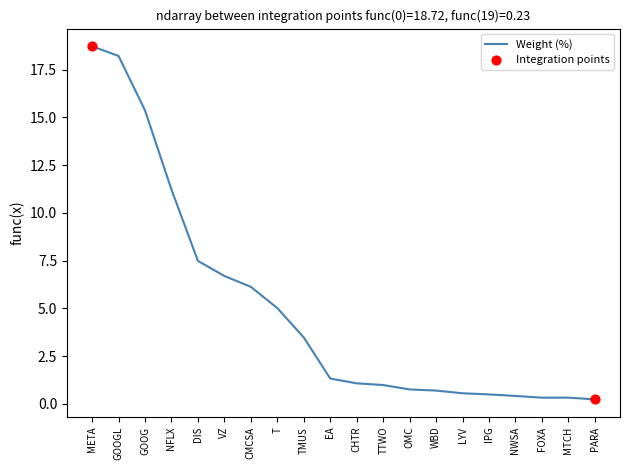

Approximately how many times larger is the value at DIS compared to META?

0.4